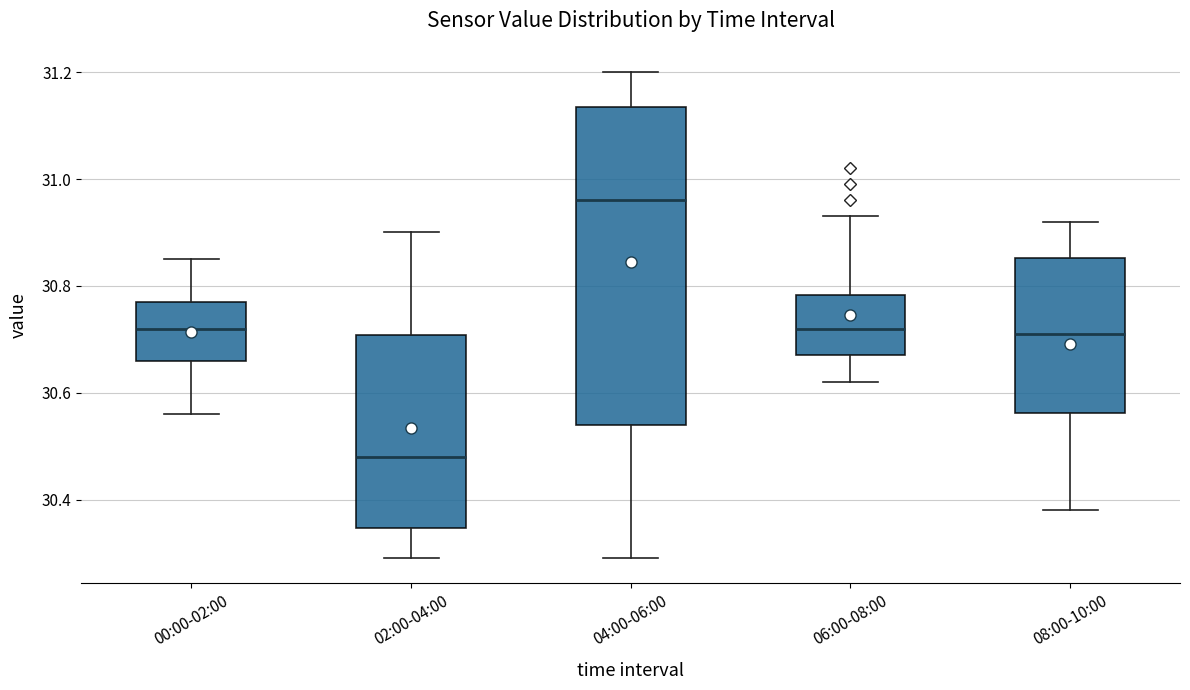

Where is the upper edge of the box for 06:00-08:00 on the y-axis? The values are not printed on the chart, so give them approximately, as read against the axis.

30.78